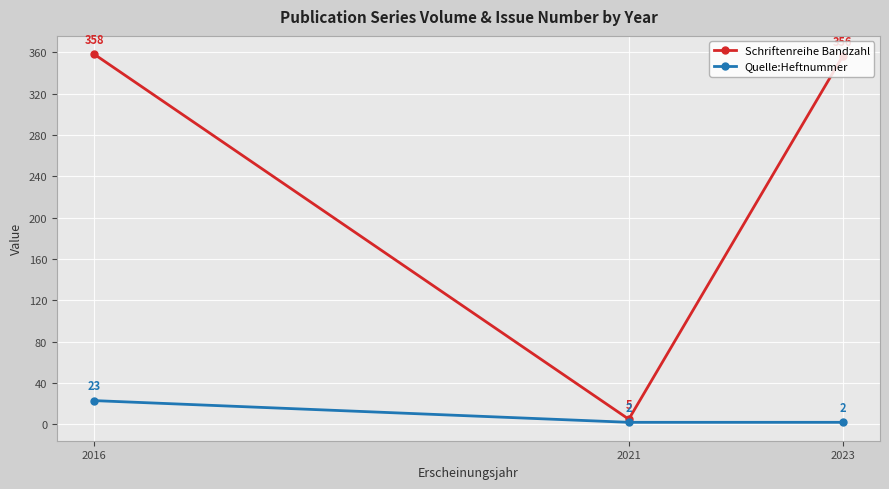

What is the difference between the maximum and minimum values in the Quelle:Heftnummer series?

21